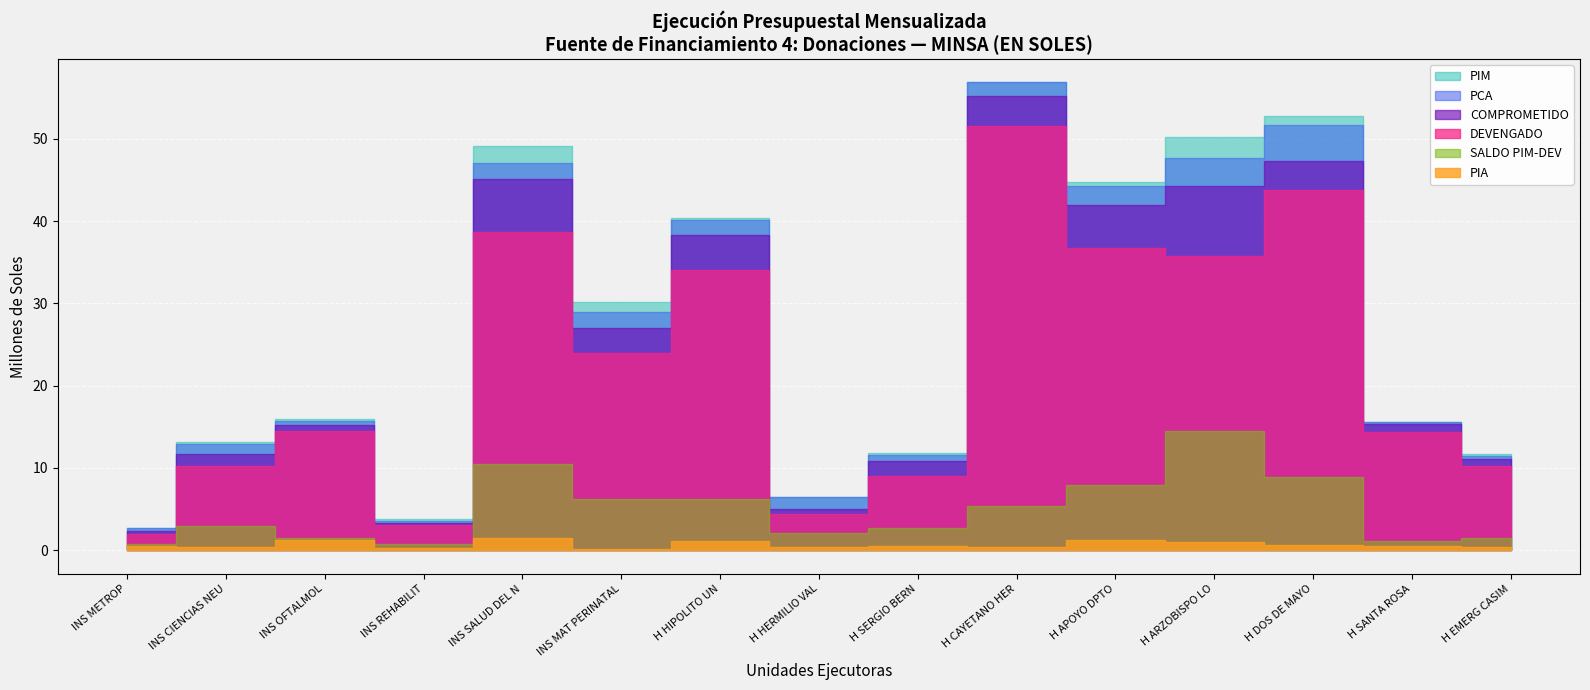

Is the value of PIA at 13 greater than the value of COMPROMETIDO at PCA?

No